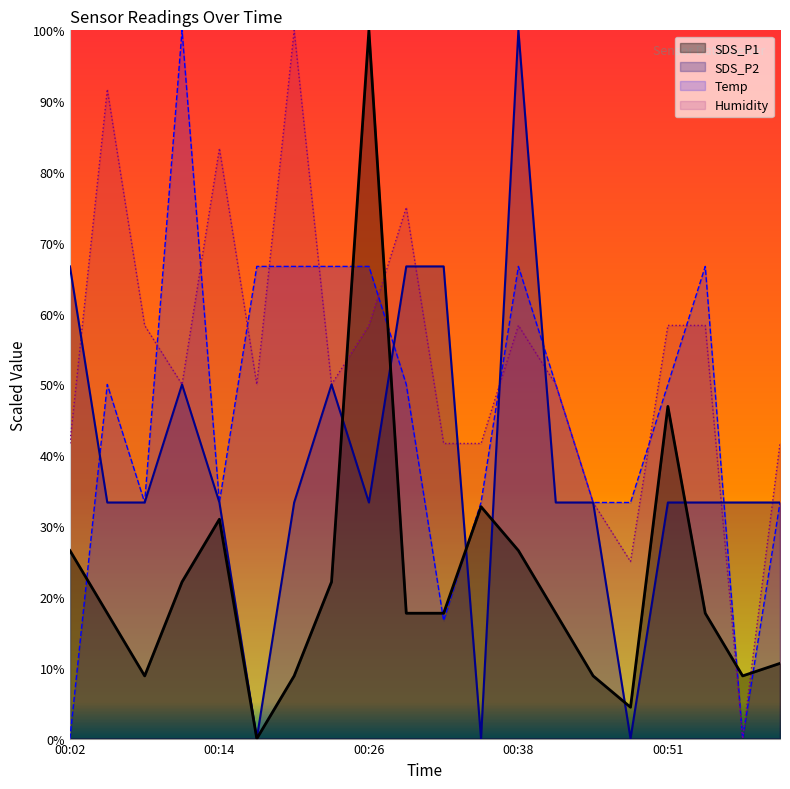

What position from the right is 00:35?

9